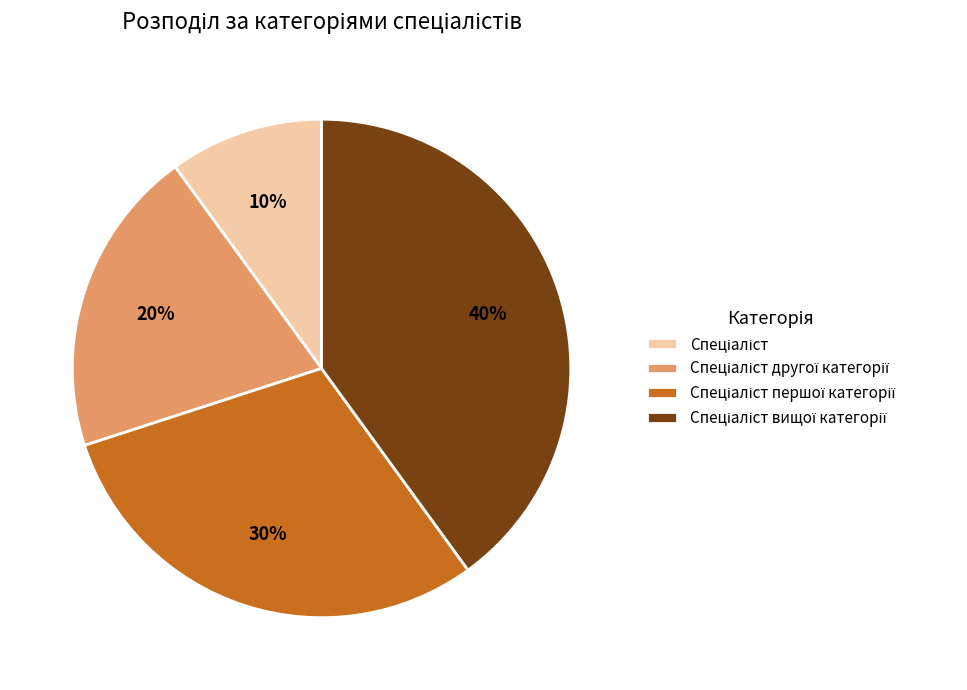

To the nearest percent, what is the average slice percentage?

25%